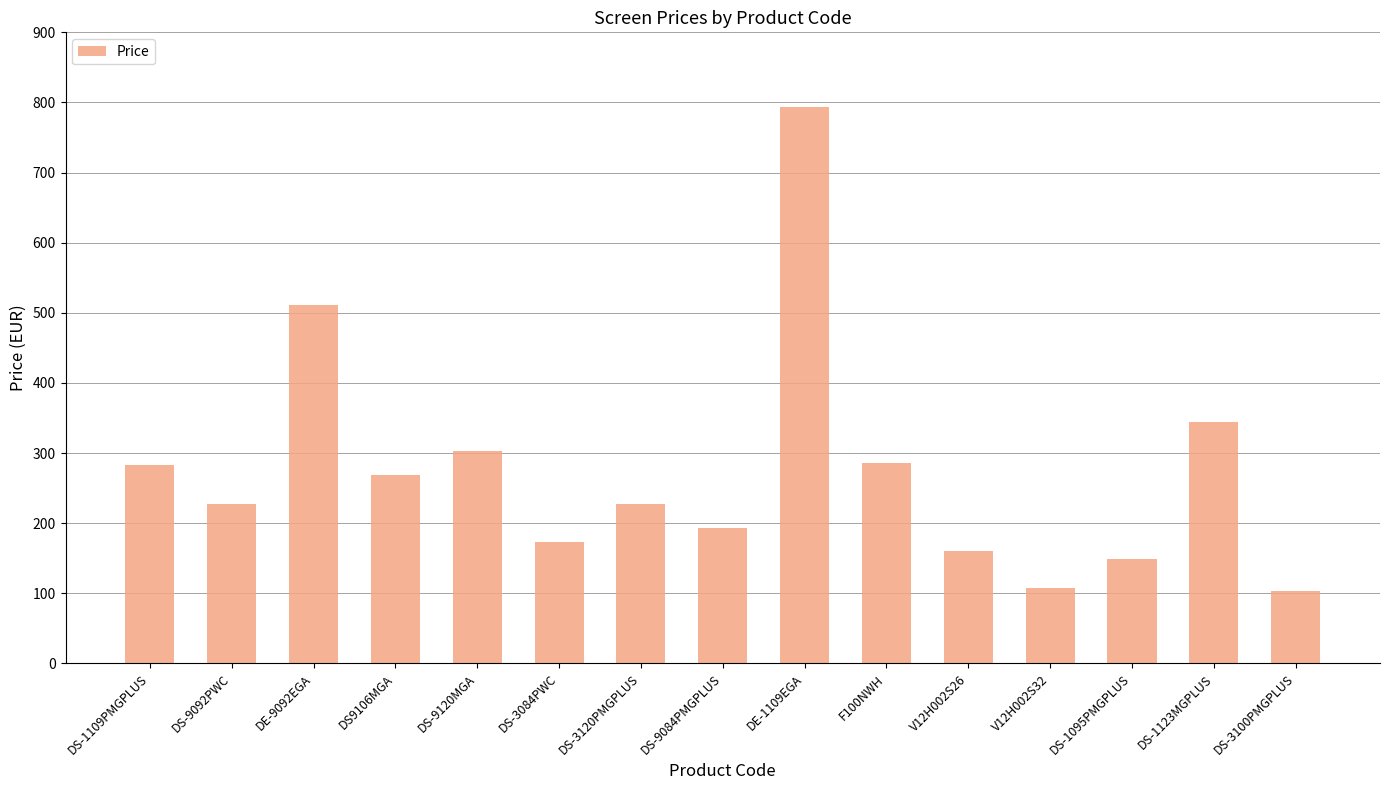

How many values exceed 227?

9